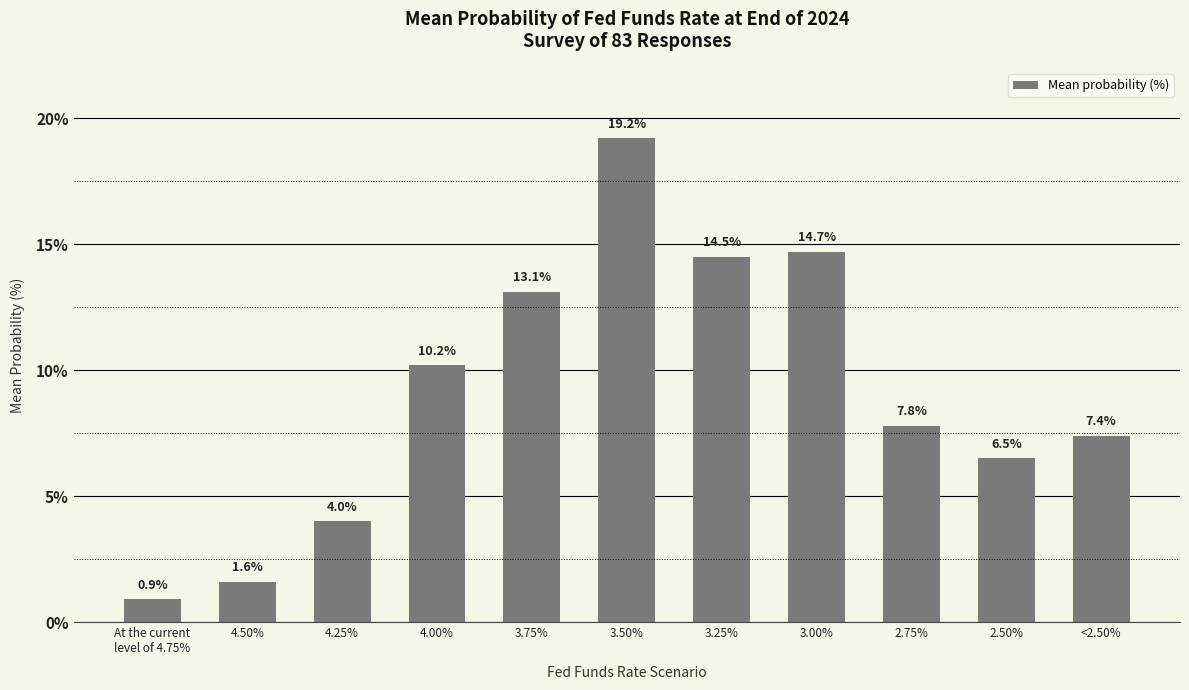

What is the minimum value shown in the chart?

0.9